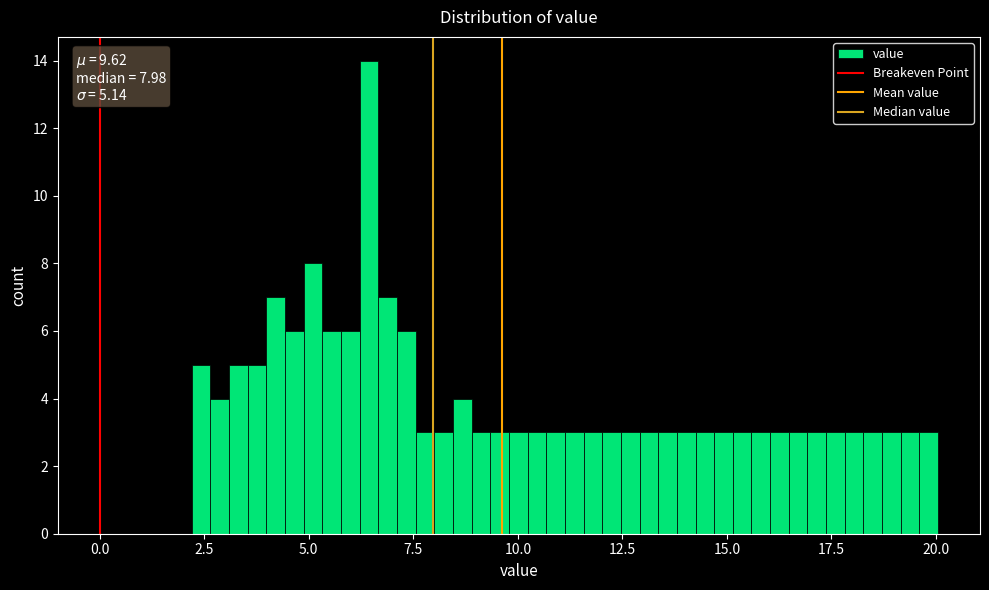

Read against the x-axis, roughly where is the centre of the tallest bar?

6.5